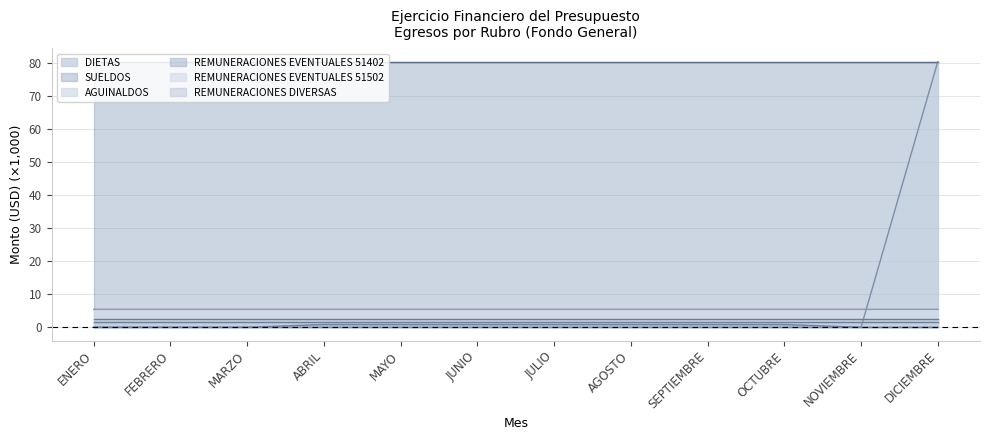

Between ENERO and JULIO, which is larger?

ENERO